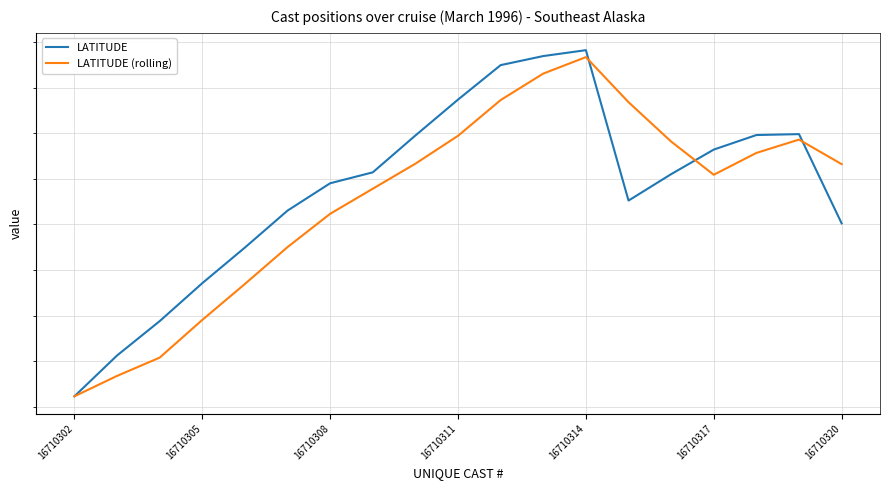

What are all the series names shown in the legend?

LATITUDE, LATITUDE (rolling)